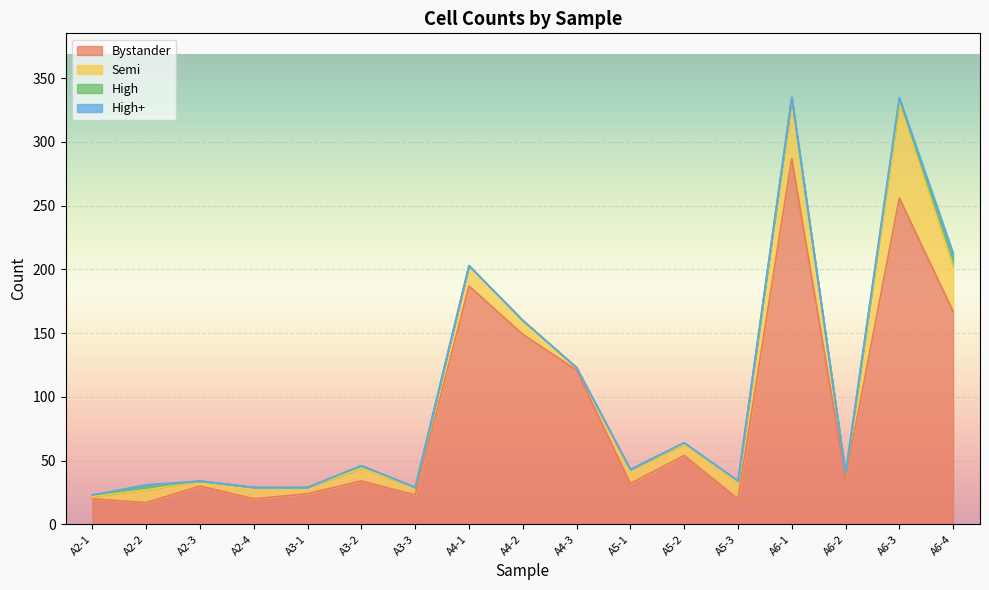

Rank the series at A2-3 from highest to lowest value.

Bystander, Semi, High, High+